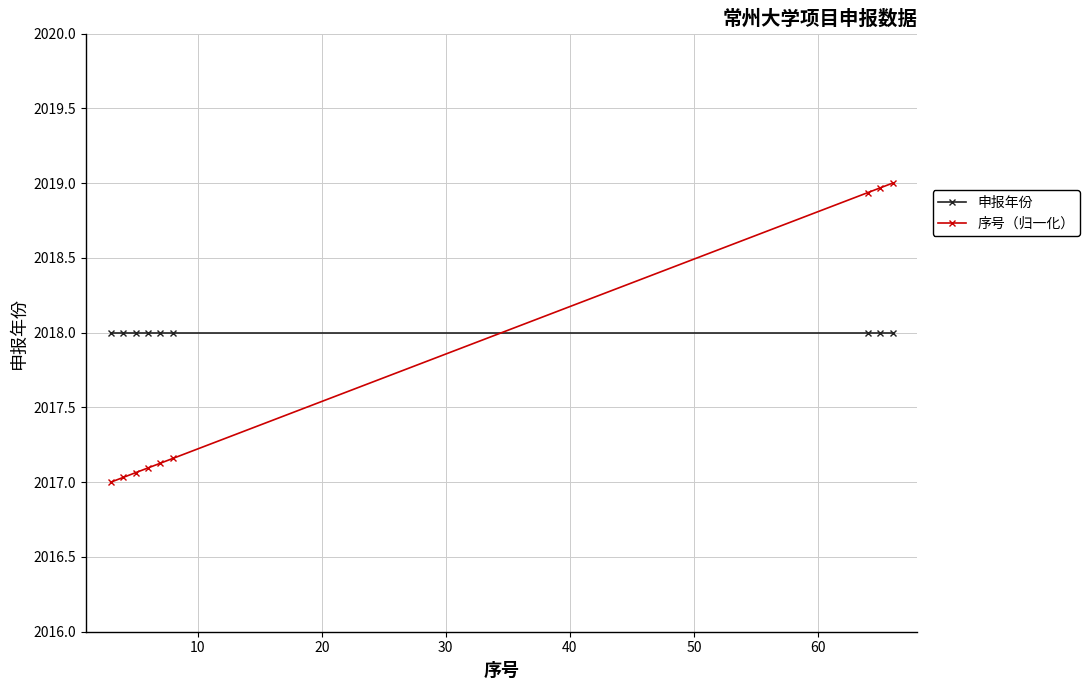

Count the number of categories in the chart.

9